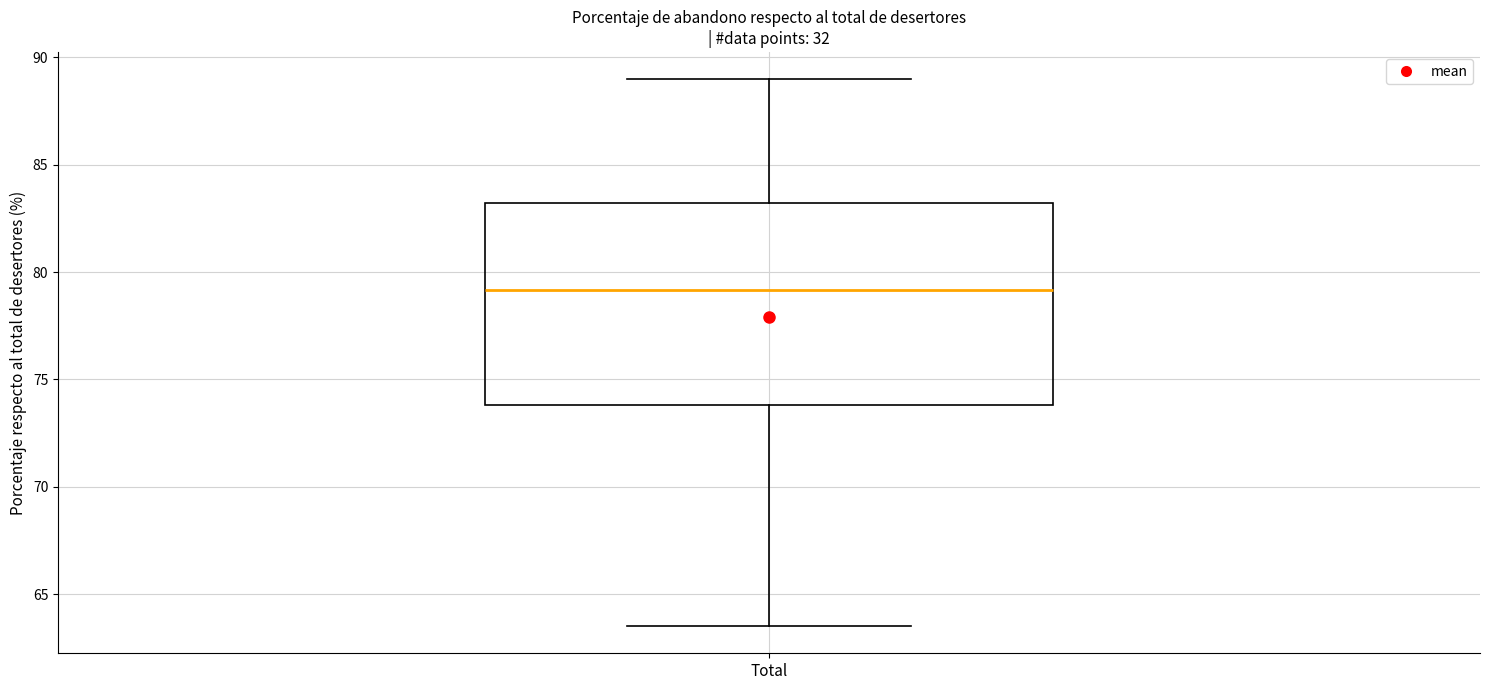

Transcribe this box plot: give where the median line is, the range the box spans, and where the two whiskers end, as read against the y-axis. The values are not printed on the chart, so give them approximately, as read against the axis.

median 79.0, box 74.0 to 83.0, whiskers 63.5 to 89.0